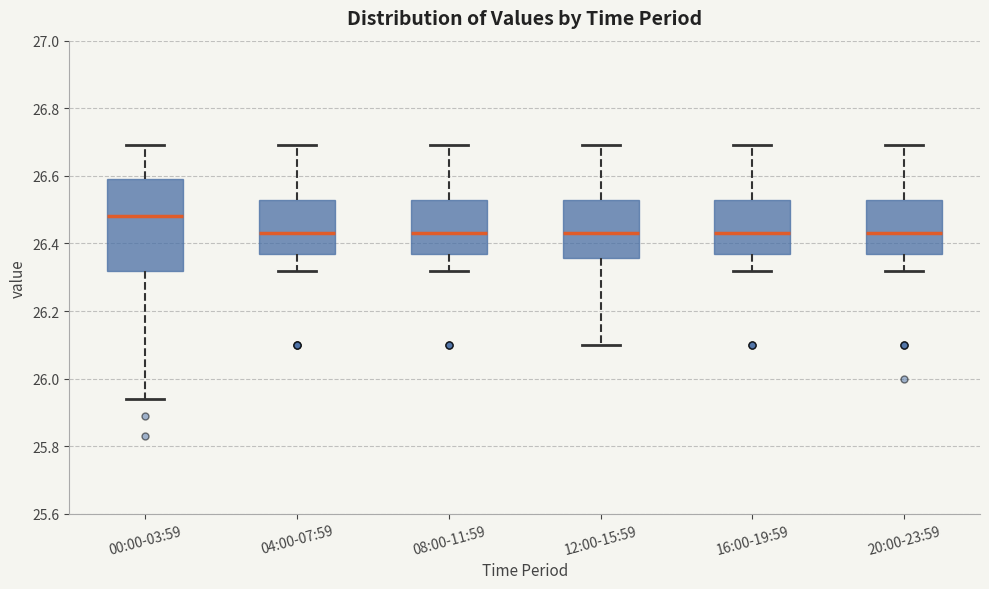

Reading left to right, read every box against the y-axis: the position of its median line, the range the box covers, and the ends of its whiskers. The values are not printed on the chart, so give them approximately, as read against the axis.

00:00-03:59: median 26.48, box 26.32 to 26.60, whiskers 25.94 to 26.70
04:00-07:59: median 26.44, box 26.38 to 26.54, whiskers 26.32 to 26.70
08:00-11:59: median 26.44, box 26.38 to 26.54, whiskers 26.32 to 26.70
12:00-15:59: median 26.44, box 26.36 to 26.54, whiskers 26.10 to 26.70
16:00-19:59: median 26.44, box 26.38 to 26.54, whiskers 26.32 to 26.70
20:00-23:59: median 26.44, box 26.38 to 26.54, whiskers 26.32 to 26.70